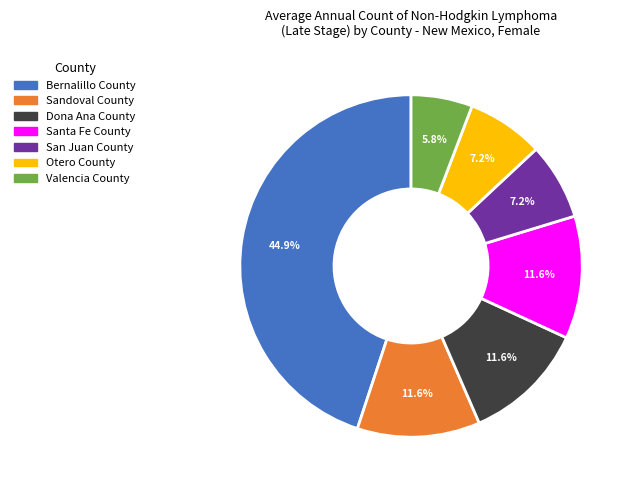

Count the number of slices in the pie.

7